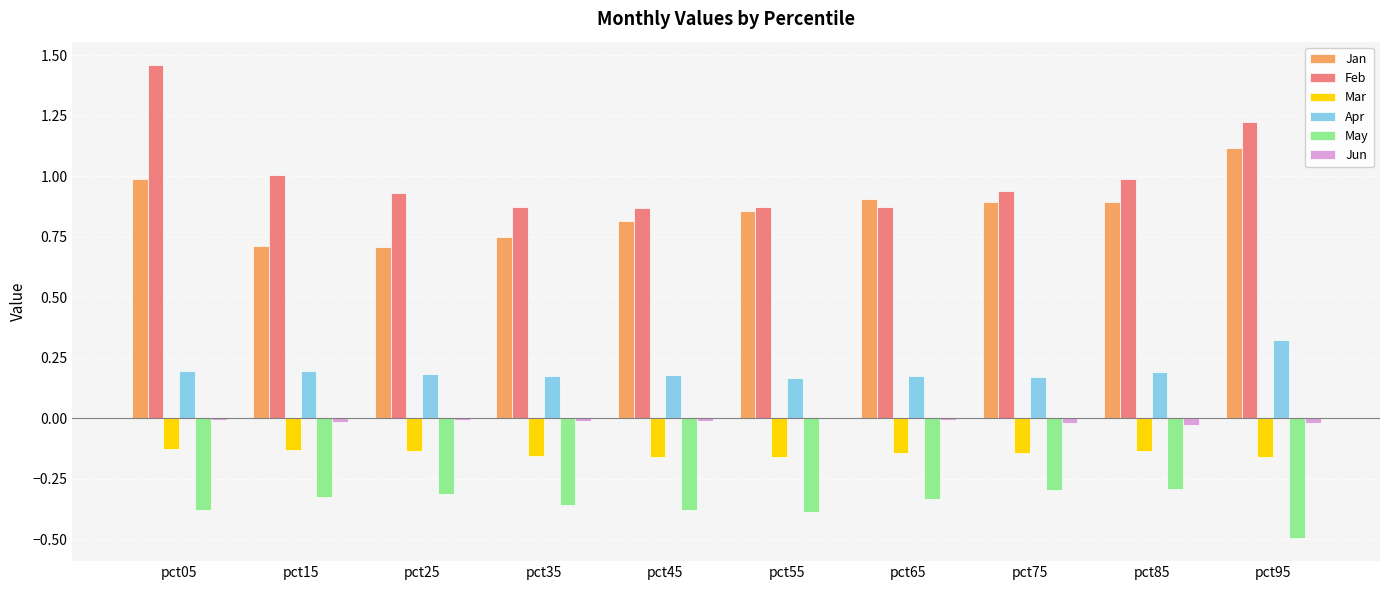

Between pct45 and pct95, which series saw the biggest shift?

Feb